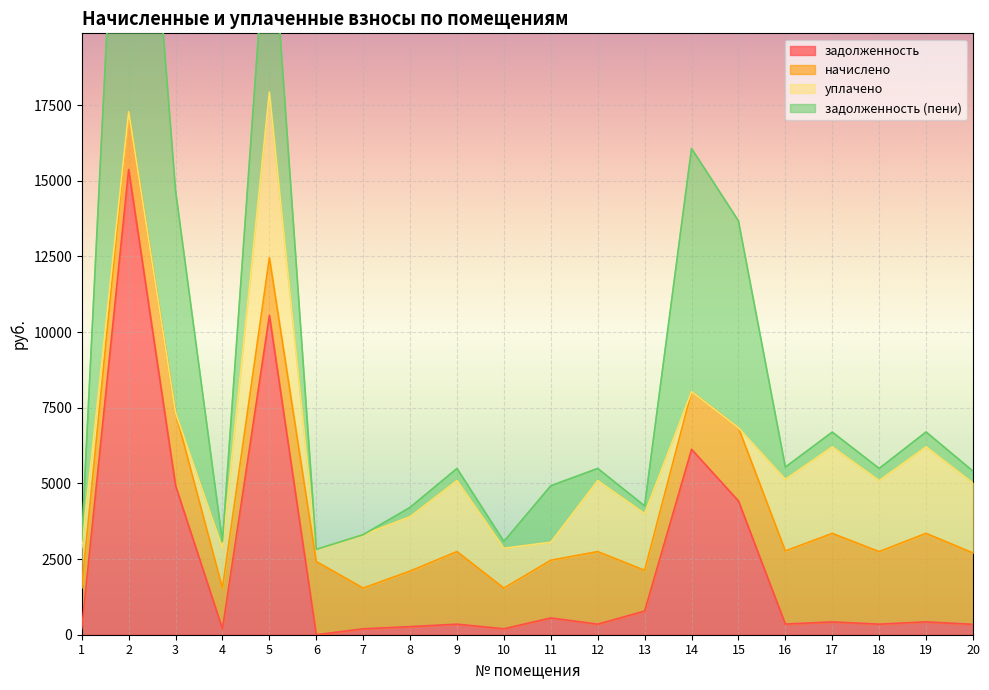

The value of задолженность at 13 is 782.5. True or false?

True